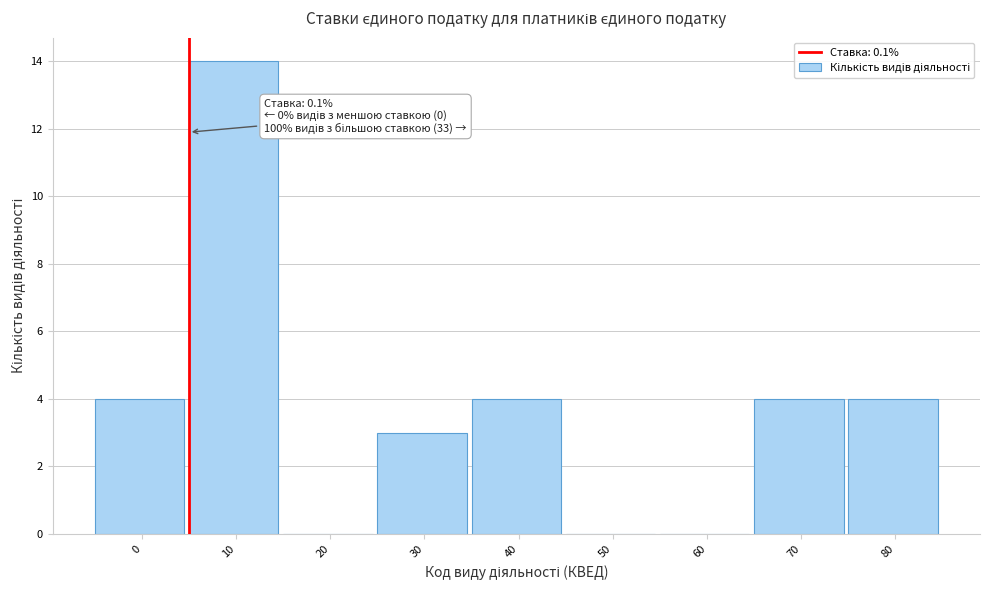

Reading right to left, list all the values displayed in this chart.

80=4	70=4	60=0	50=0	40=4	30=3	20=0	10=14	0=4